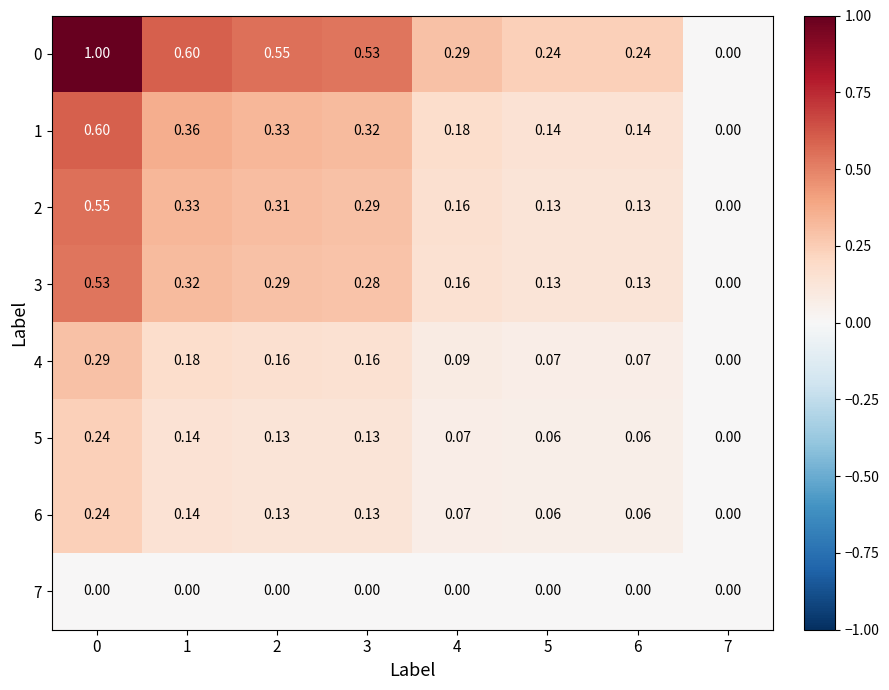

Which series has the largest range (max minus min)?

0